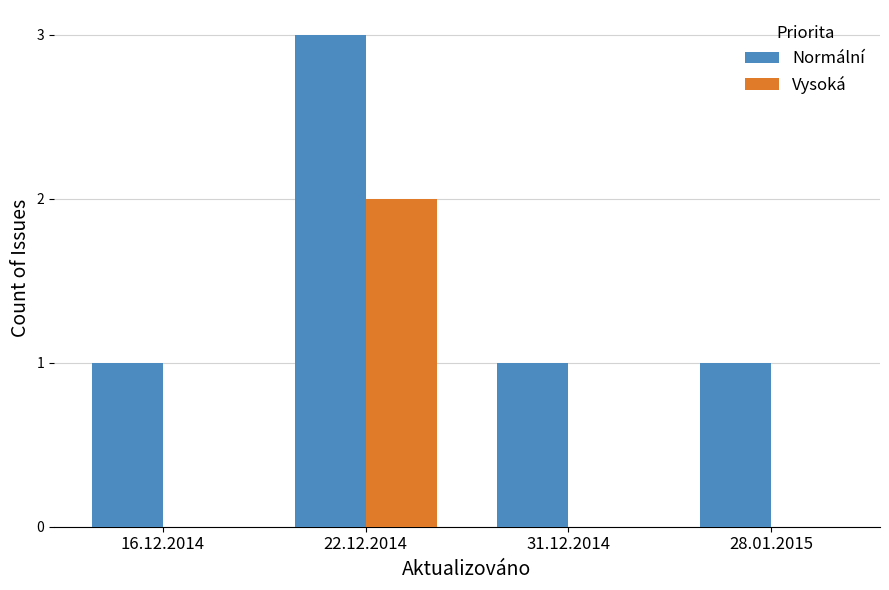

The value of Normální at 16.12.2014 is 1. True or false?

True